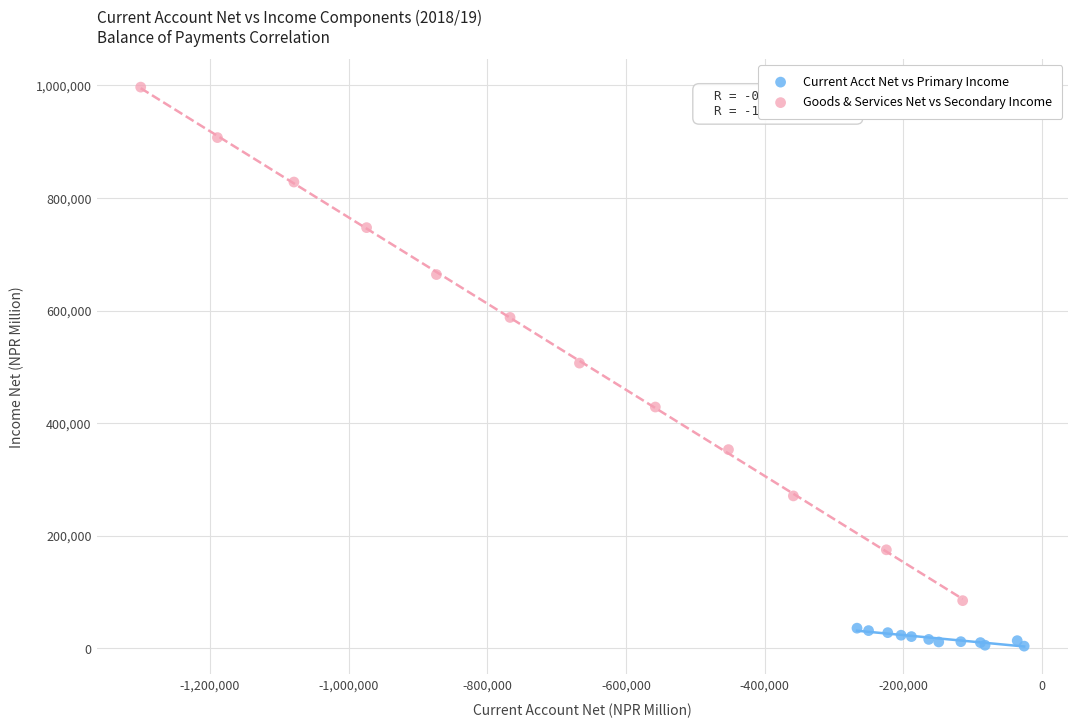

Which series reaches the minimum Y coordinate?

Current Acct Net vs Primary Income